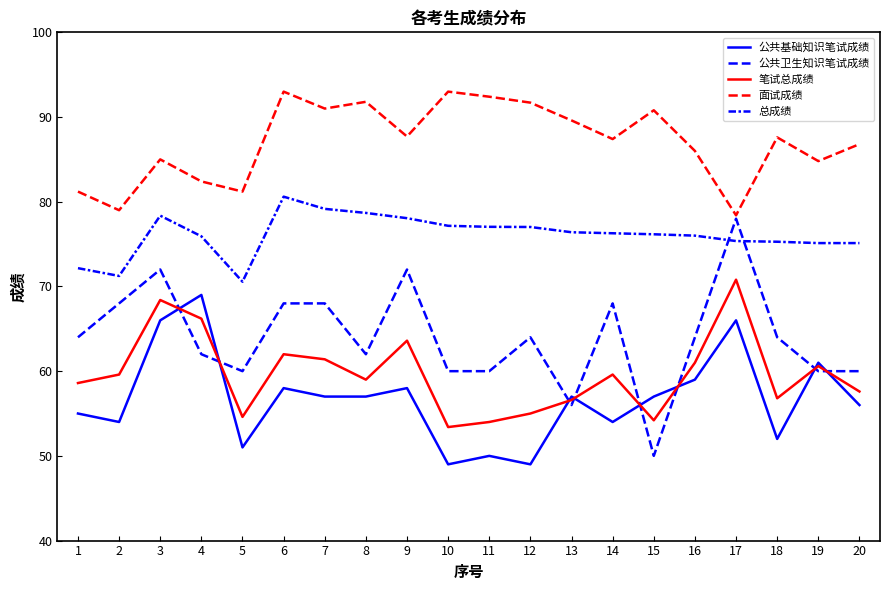

True or false: 公共卫生知识笔试成绩 has a value of 68.0 at 7.

True